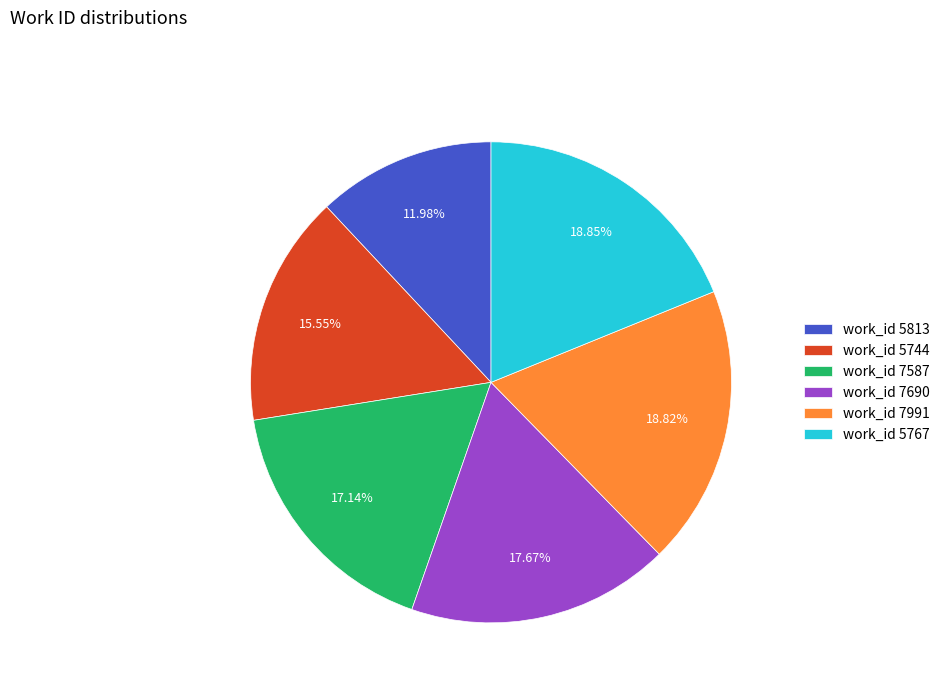

Is there any slice that represents more than half of the pie?

No